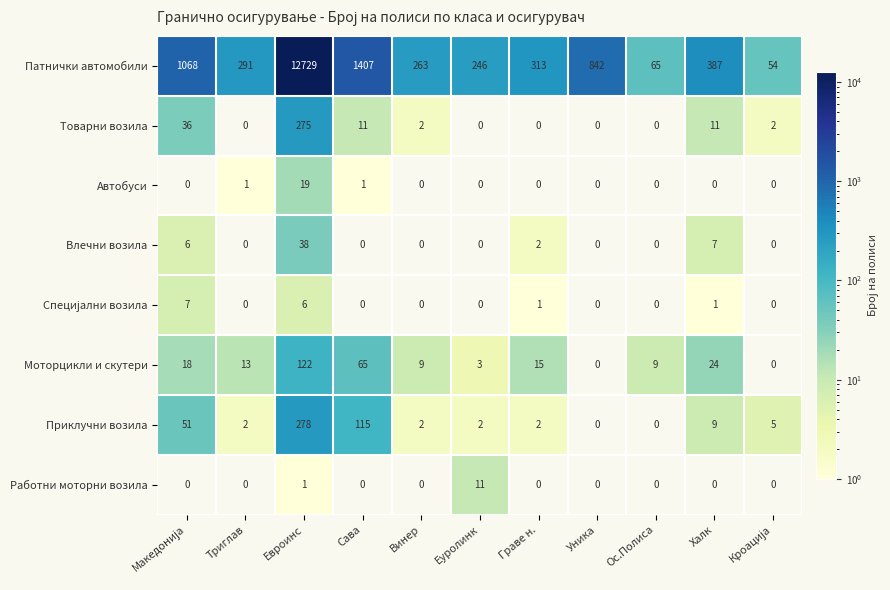

Which series has the largest total across all categories?

Патнички автомобили